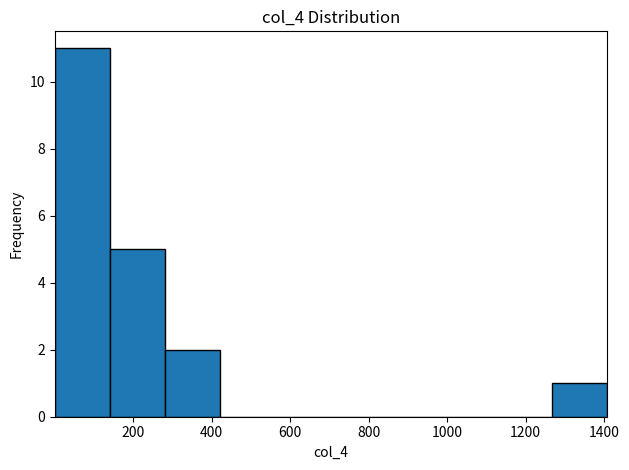

What is the height of the bar covering 140 to 280 on the x-axis? Neither the bar edges nor the heights are printed on the chart, so give them approximately, as read against the axes.

5